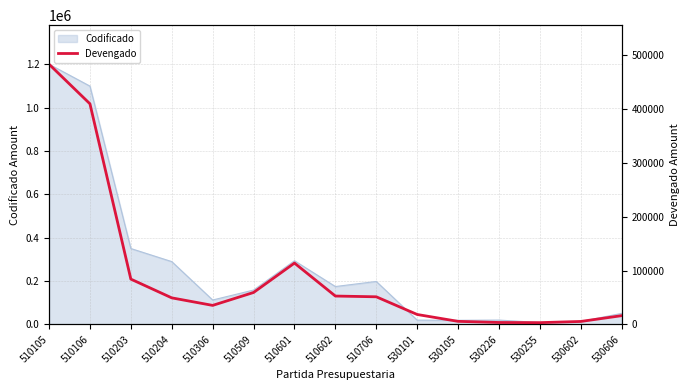

What is the difference between the maximum and minimum values?

480535.4